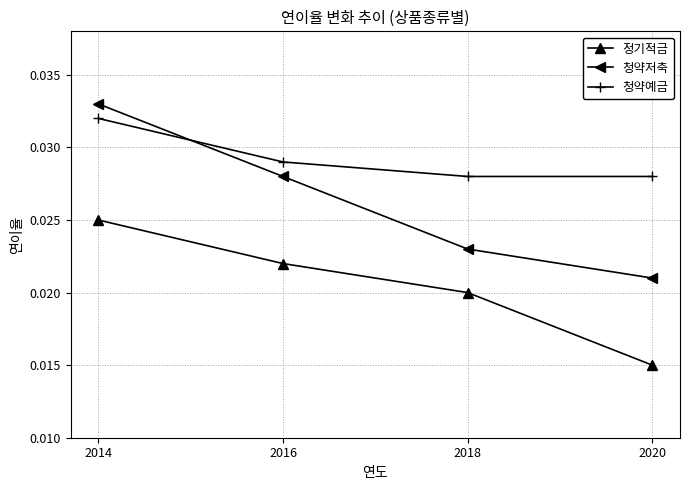

True or false: 청약예금 has more than 2 interior local peaks.

False